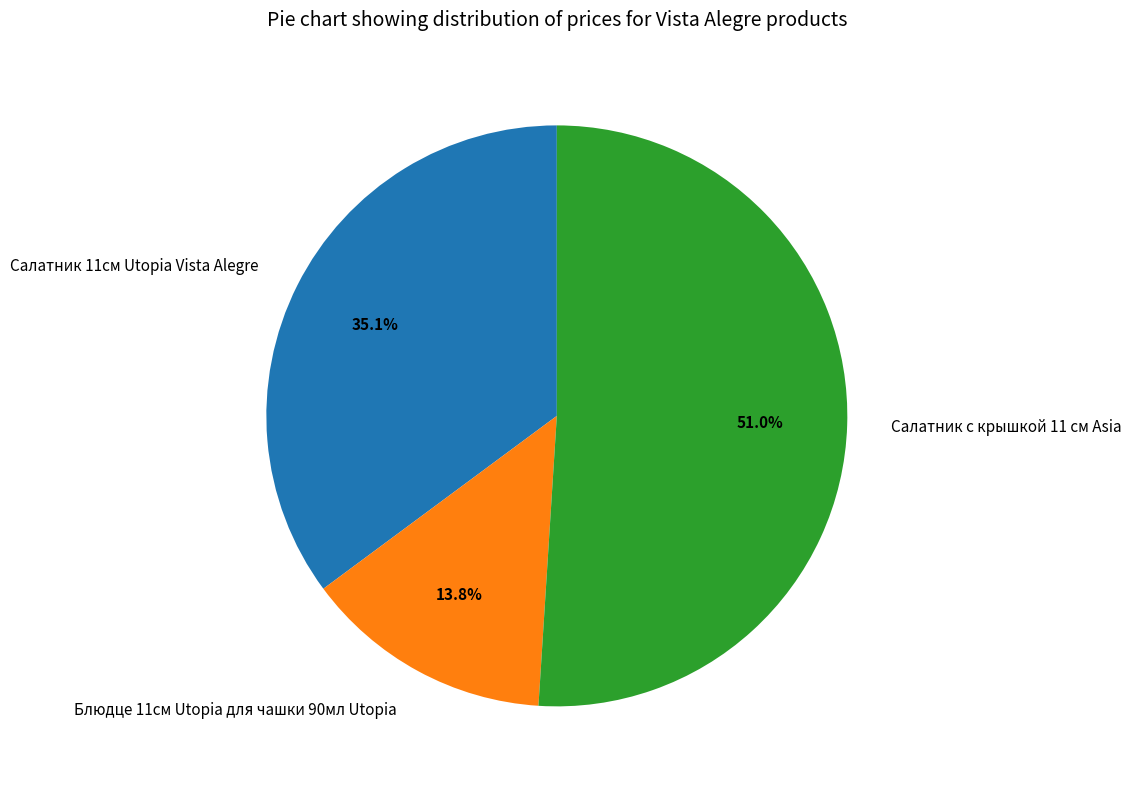

What is the smallest slice in the pie chart?

Блюдце 11см Utopia для чашки 90мл Utopia